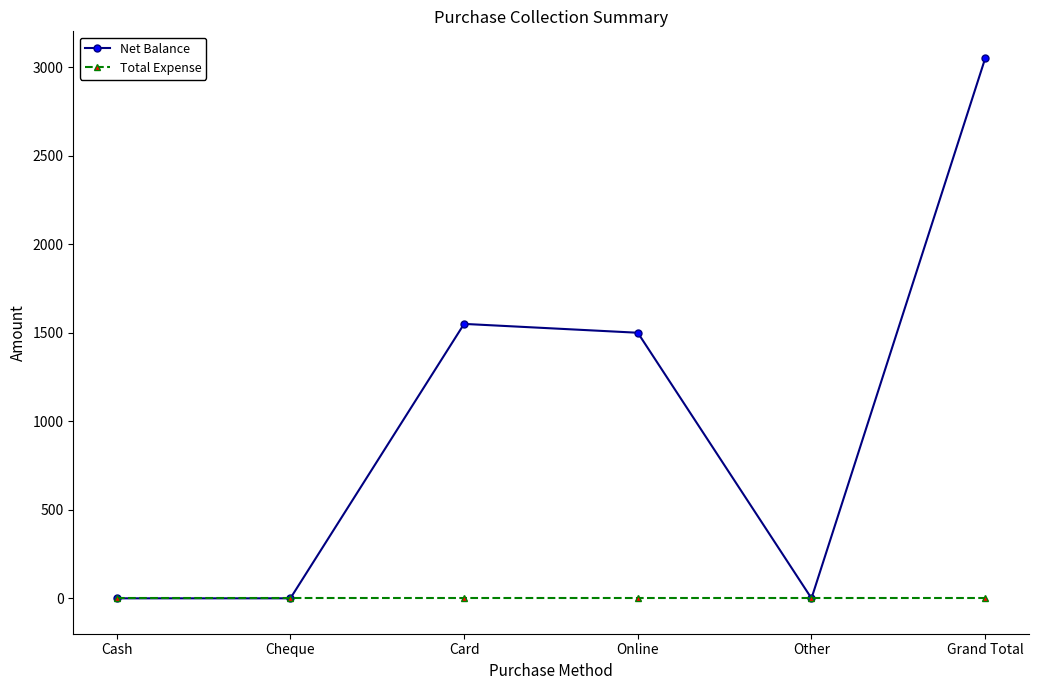

What is the difference between the maximum and minimum values in the Net Balance series?

3050